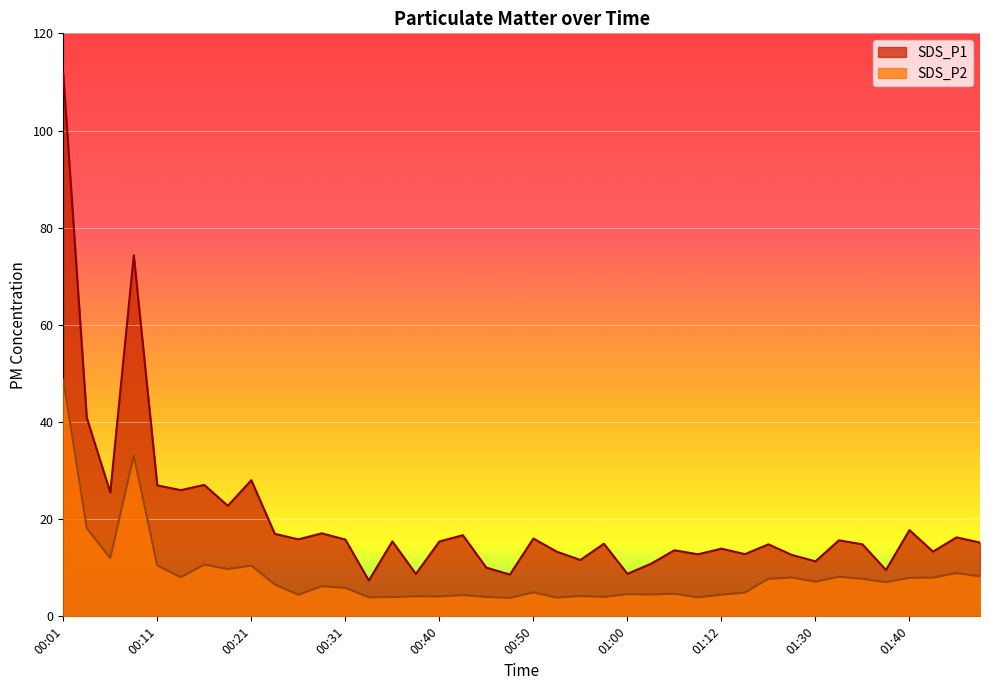

Which has a higher value, 01:35 or 00:16?

00:16